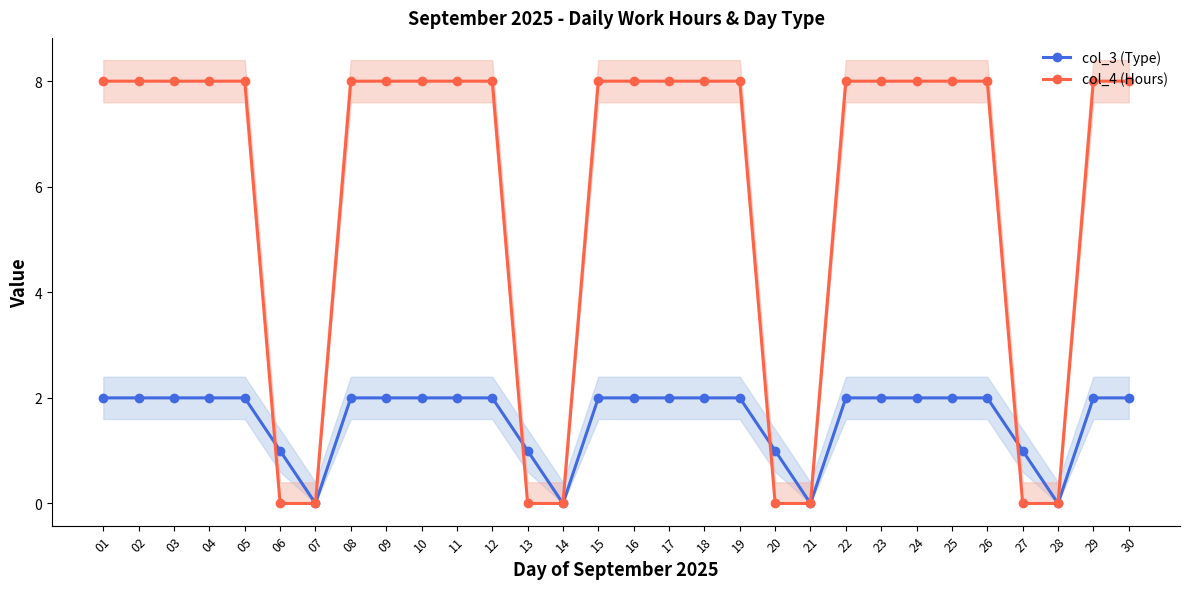

Reading left to right, extract all data points from this chart.

col_3 (Type): 2	2	2	2	2	1	0	2	2	2	2	2	1	0	2	2	2	2	2	1	0	2	2	2	2	2	1	0	2	2
col_4 (Hours): 8	8	8	8	8	0	0	8	8	8	8	8	0	0	8	8	8	8	8	0	0	8	8	8	8	8	0	0	8	8